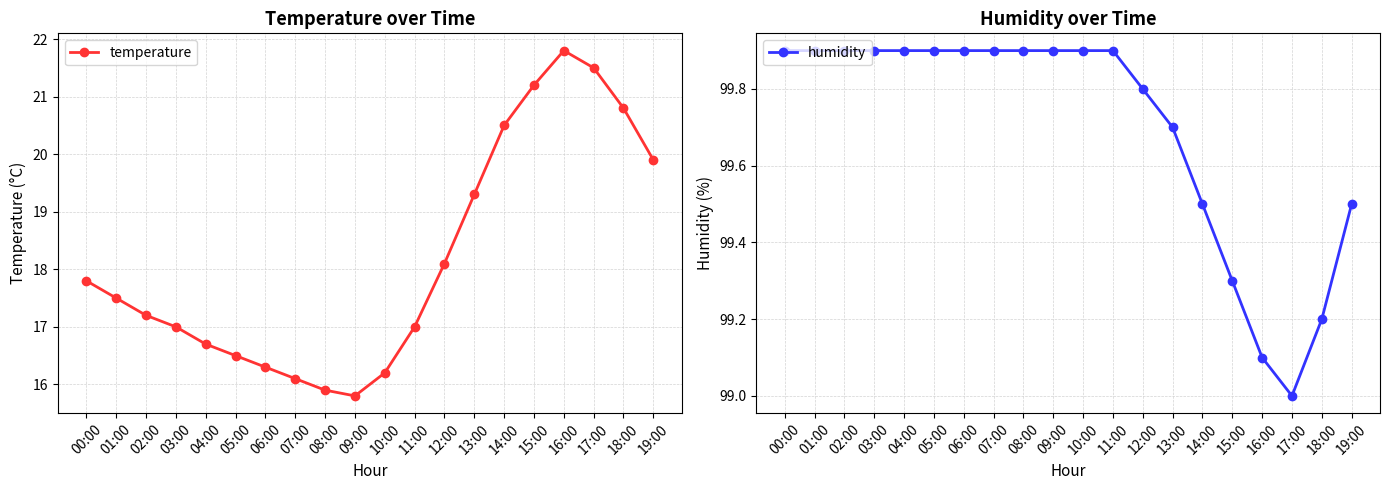

Reading left to right, what are all the values shown in this chart?

temperature: 00:00=17.8	01:00=17.5	02:00=17.2	03:00=17.0	04:00=16.7	05:00=16.5	06:00=16.3	07:00=16.1	08:00=15.9	09:00=15.8	10:00=16.2	11:00=17.0	12:00=18.1	13:00=19.3	14:00=20.5	15:00=21.2	16:00=21.8	17:00=21.5	18:00=20.8	19:00=19.9
humidity: 00:00=99.9	01:00=99.9	02:00=99.9	03:00=99.9	04:00=99.9	05:00=99.9	06:00=99.9	07:00=99.9	08:00=99.9	09:00=99.9	10:00=99.9	11:00=99.9	12:00=99.8	13:00=99.7	14:00=99.5	15:00=99.3	16:00=99.1	17:00=99.0	18:00=99.2	19:00=99.5